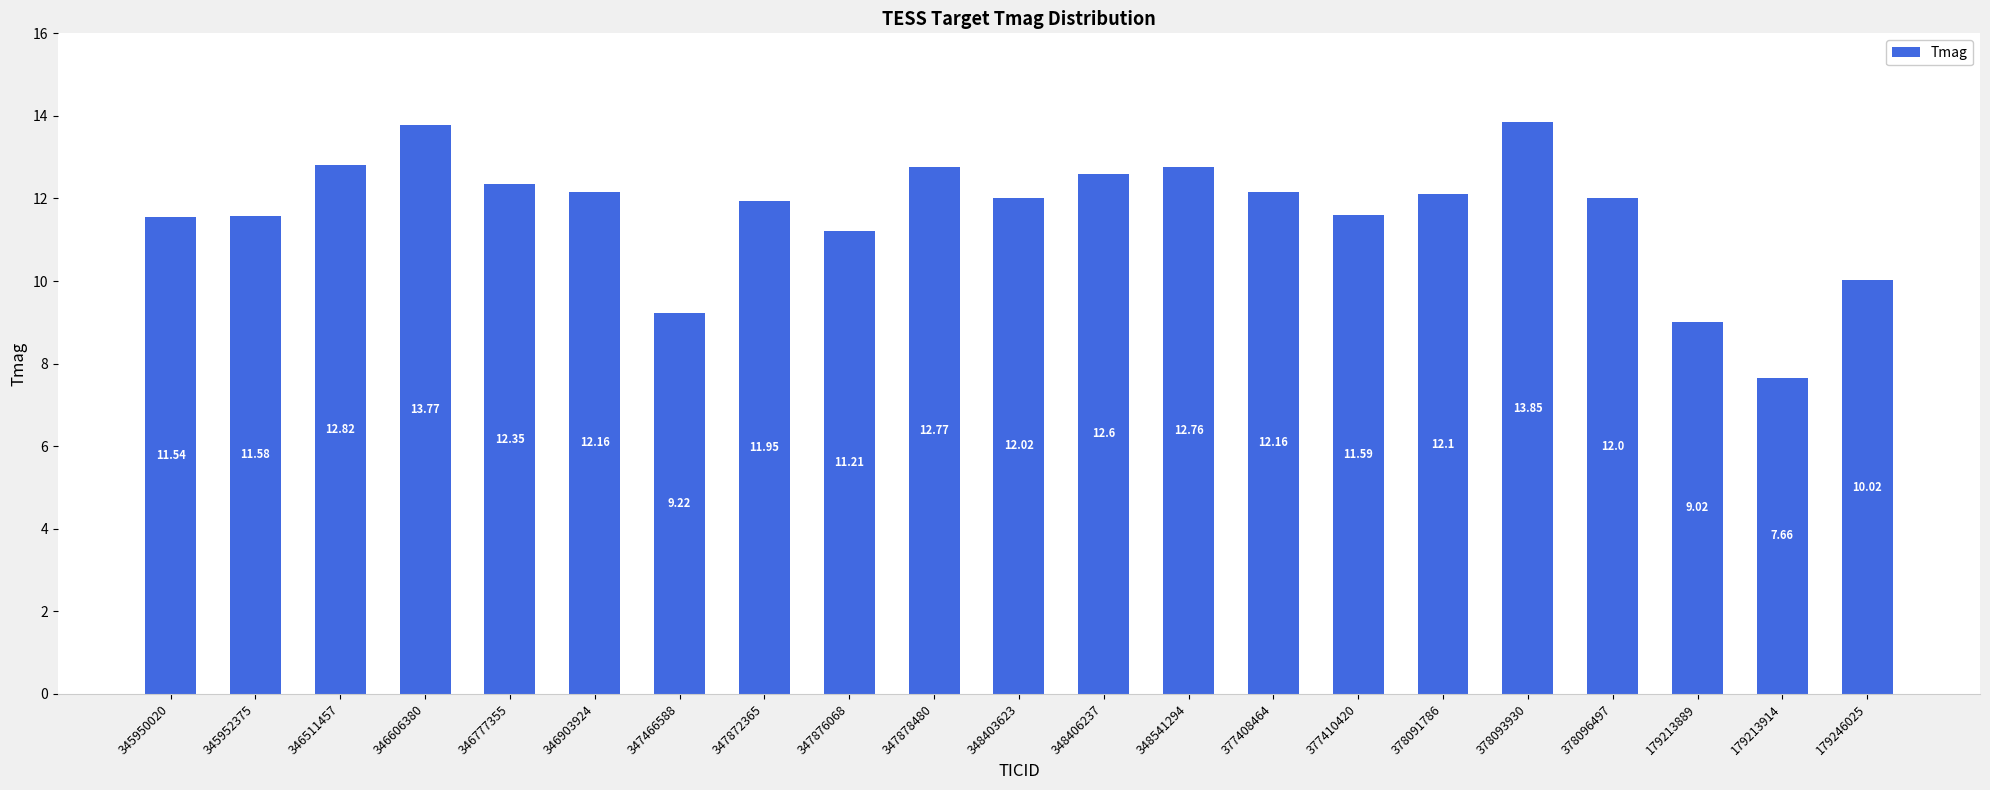

What is the average value?

11.7